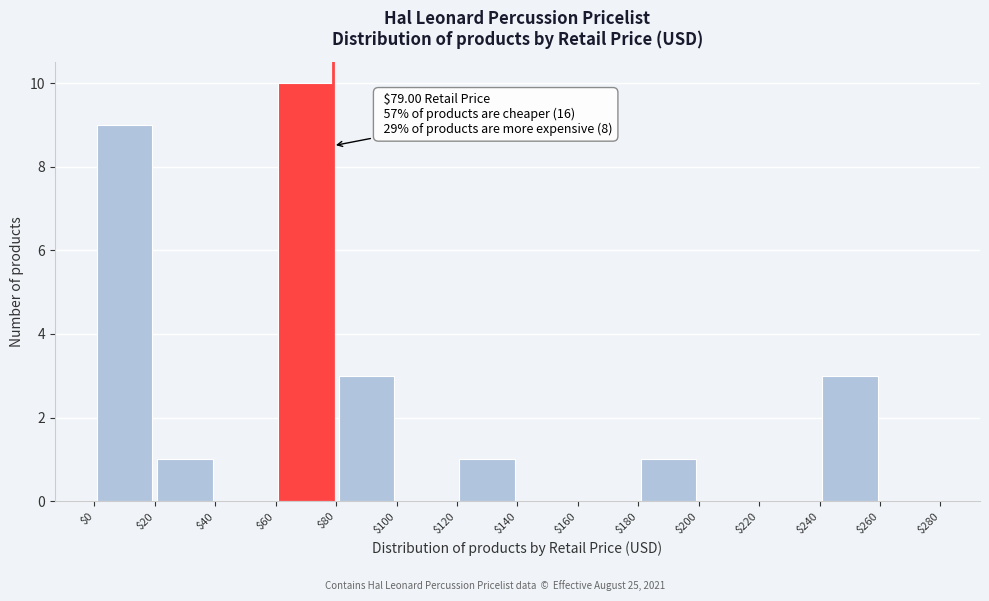

Over which range of the x-axis is the bar tallest?

$60 to $80